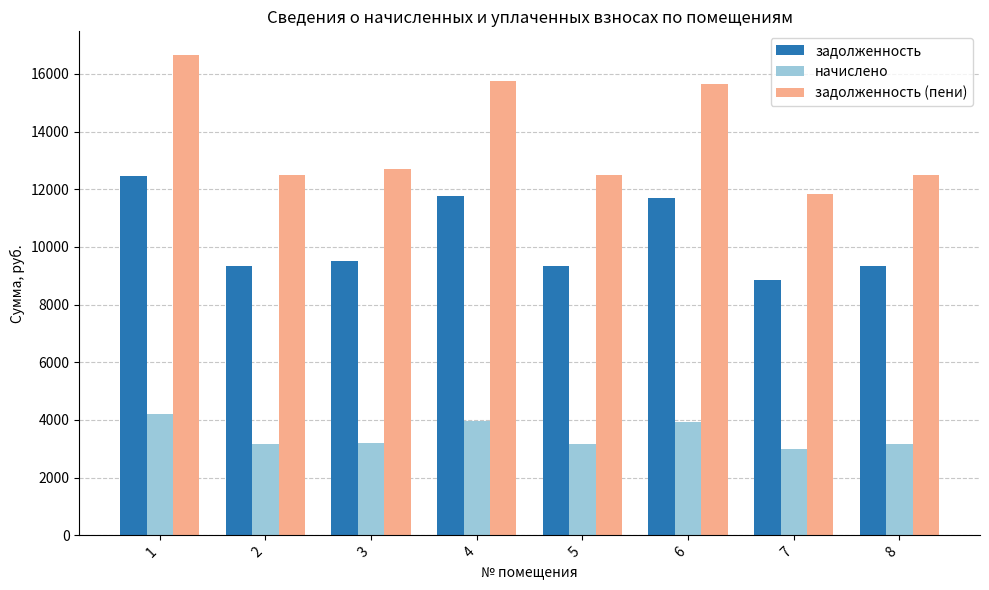

Is the value of начислено at 7 greater than the value of задолженность (пени) at 3?

No